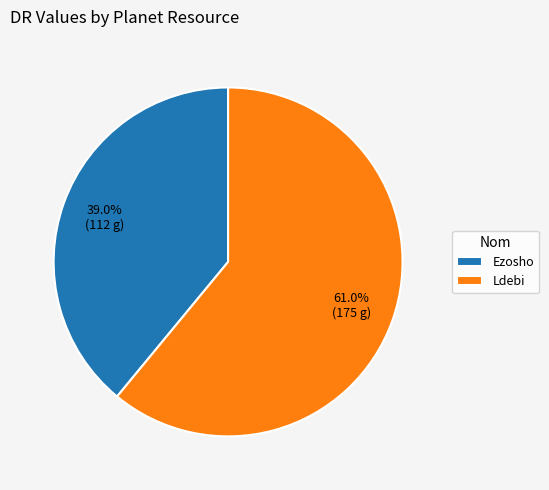

Do Ldebi and Ezosho together represent more than half of the pie?

Yes